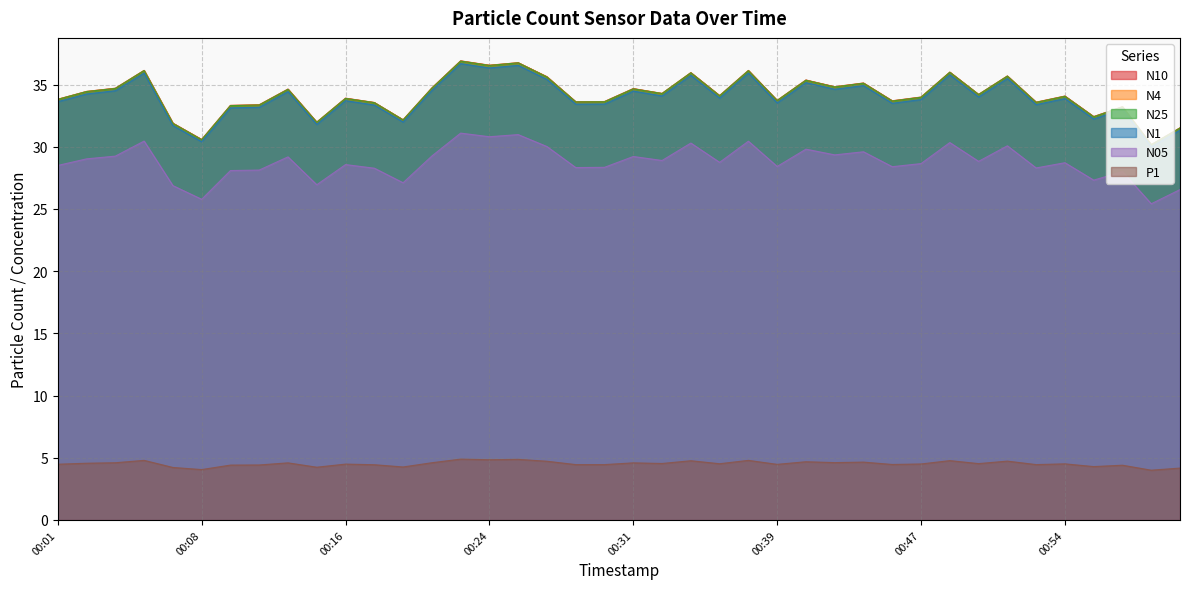

Does the chart have visible grid lines?

Yes